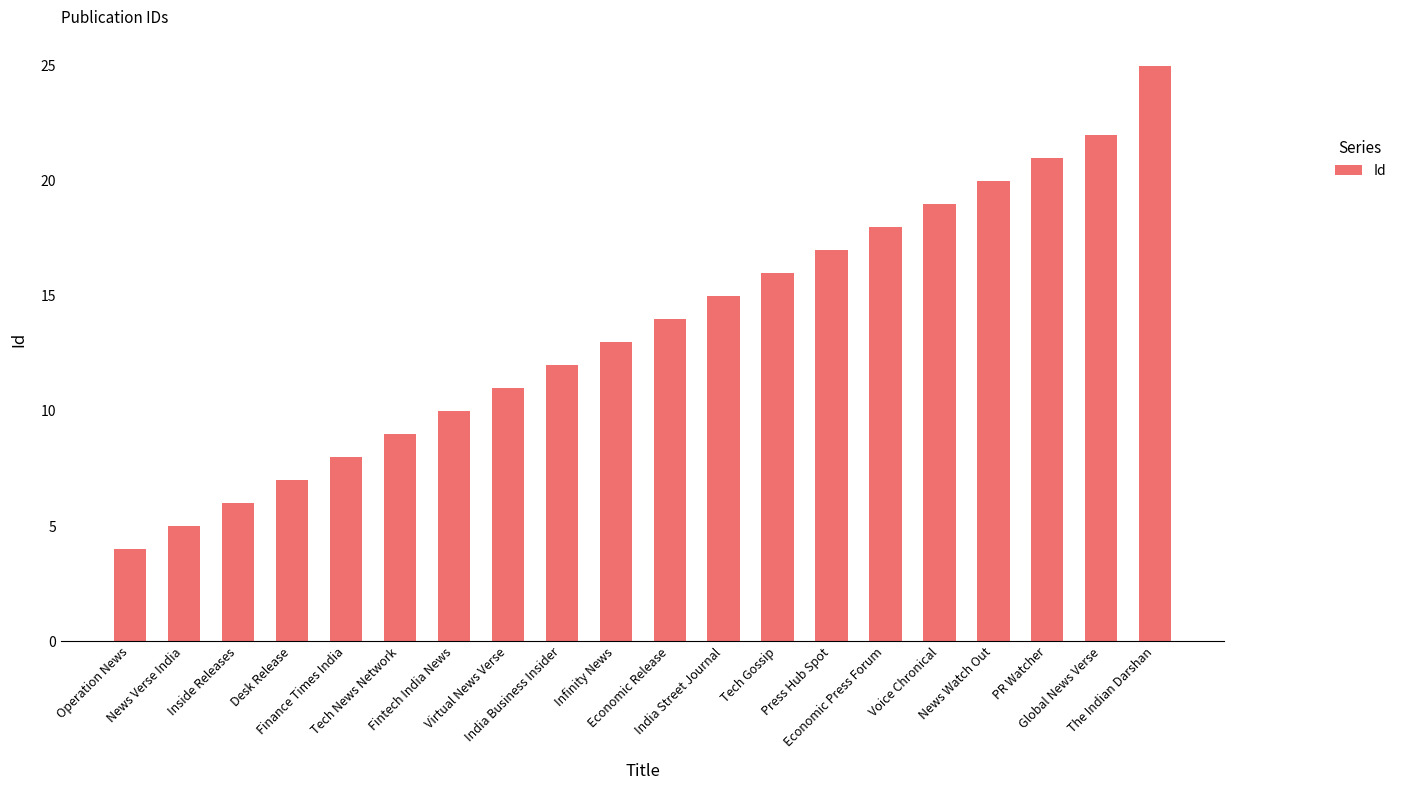

What is the average value?

14